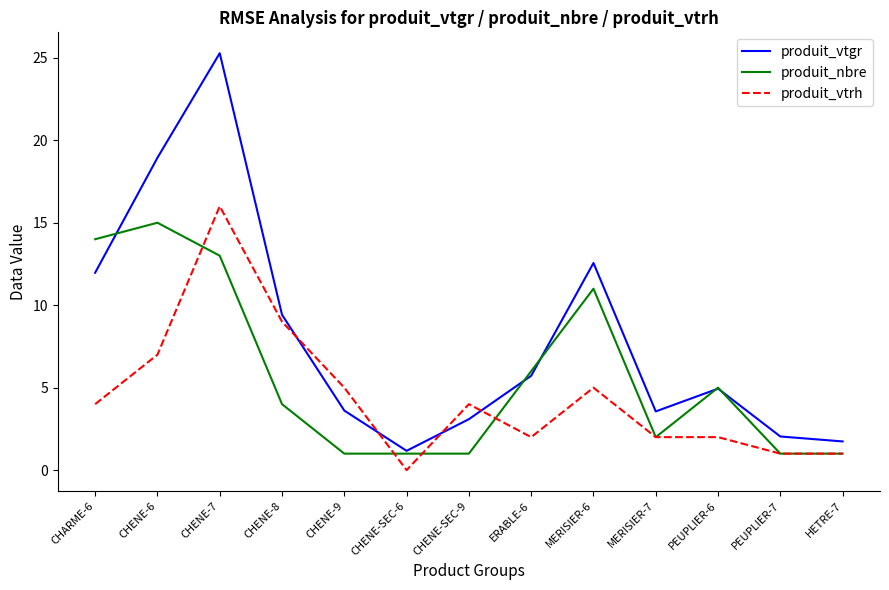

At which category is the sum across all series the highest?

CHENE-7